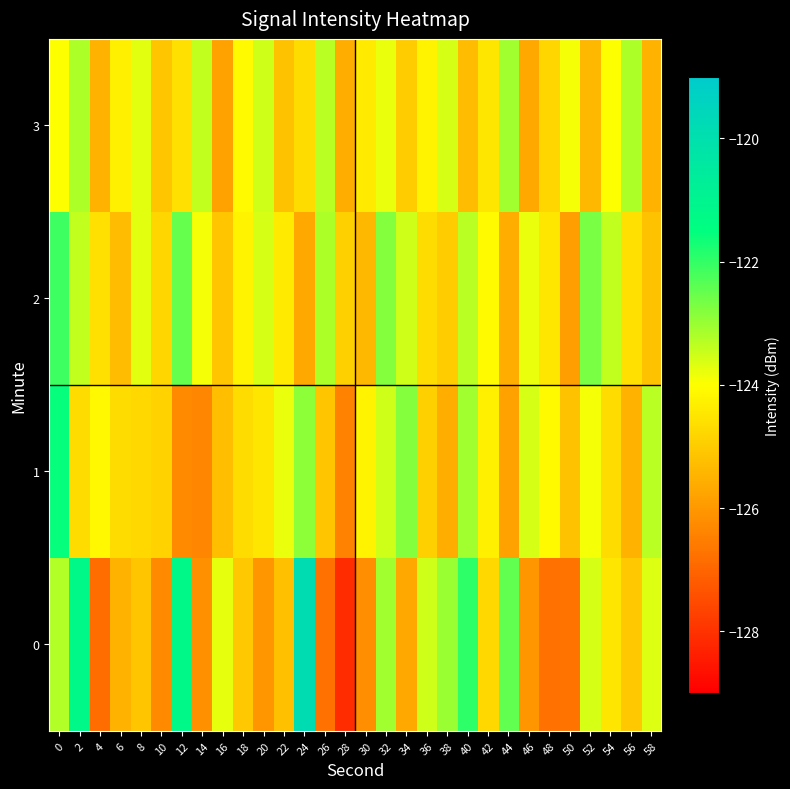

Count the number of data series in this chart.

4